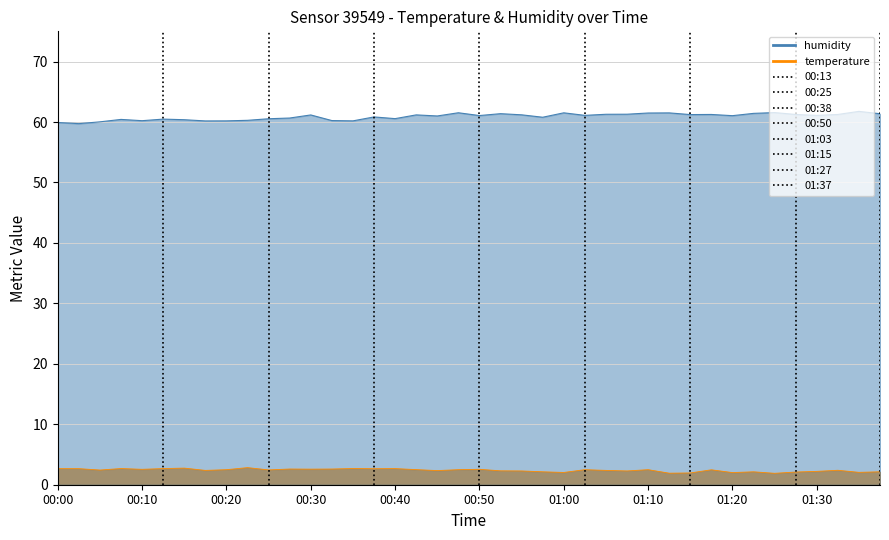

What is the total value across all series at 00:53?

63.7